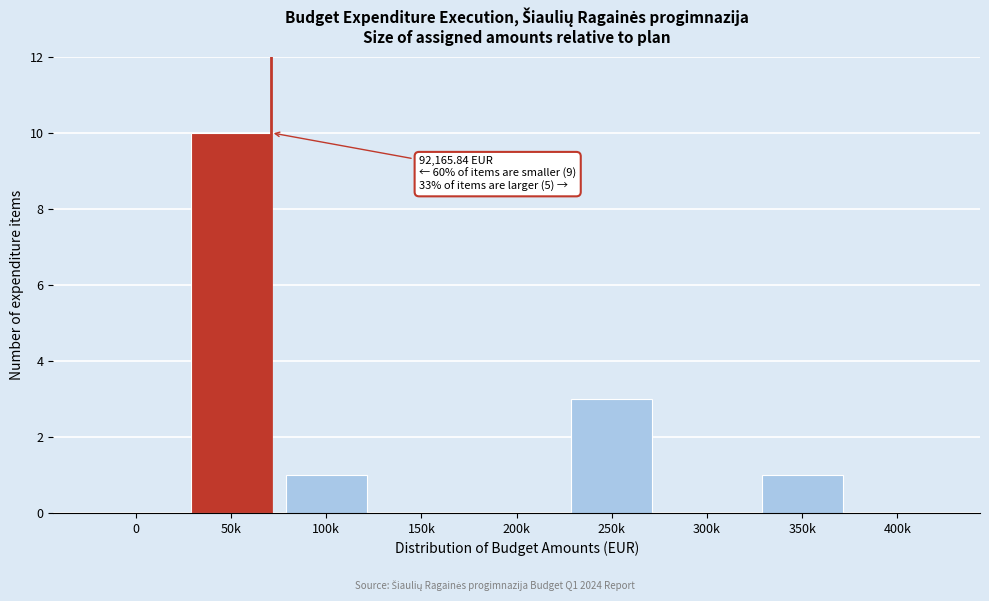

Reading right to left, list all the values displayed in this chart.

400k=0	350k=1	300k=0	250k=3	200k=0	150k=0	100k=1	50k=10	0=0